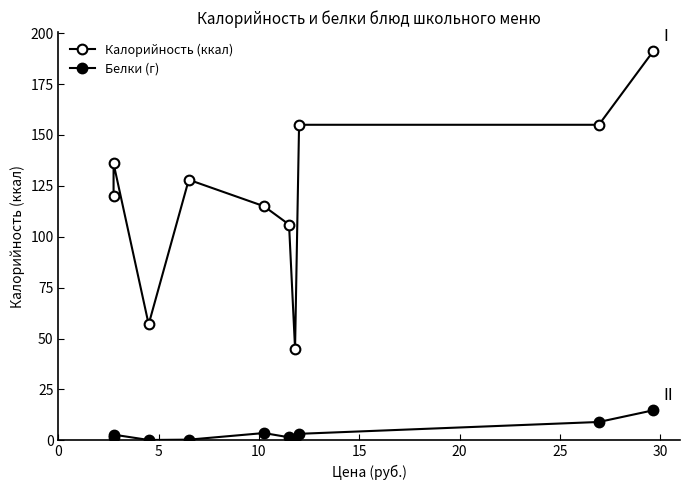

What is the minimum value for Калорийность (ккал)?

45.0